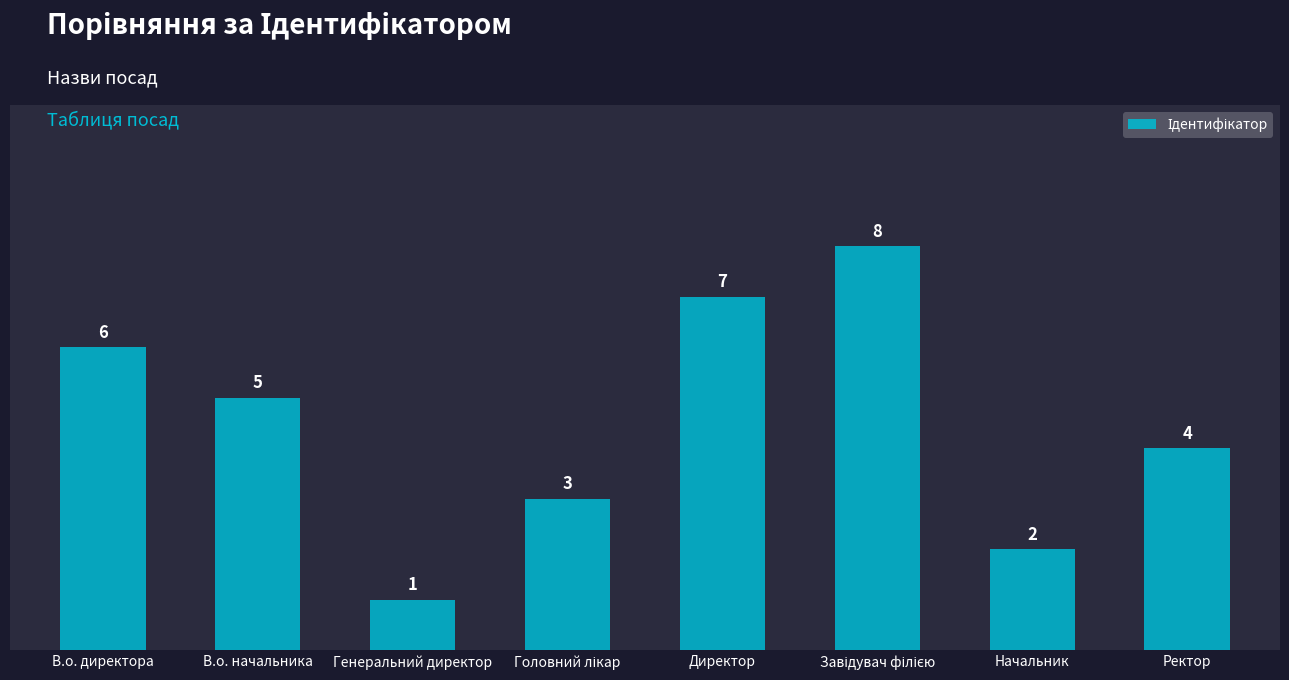

What is the change in value from В.о. начальника to Ректор?

-1